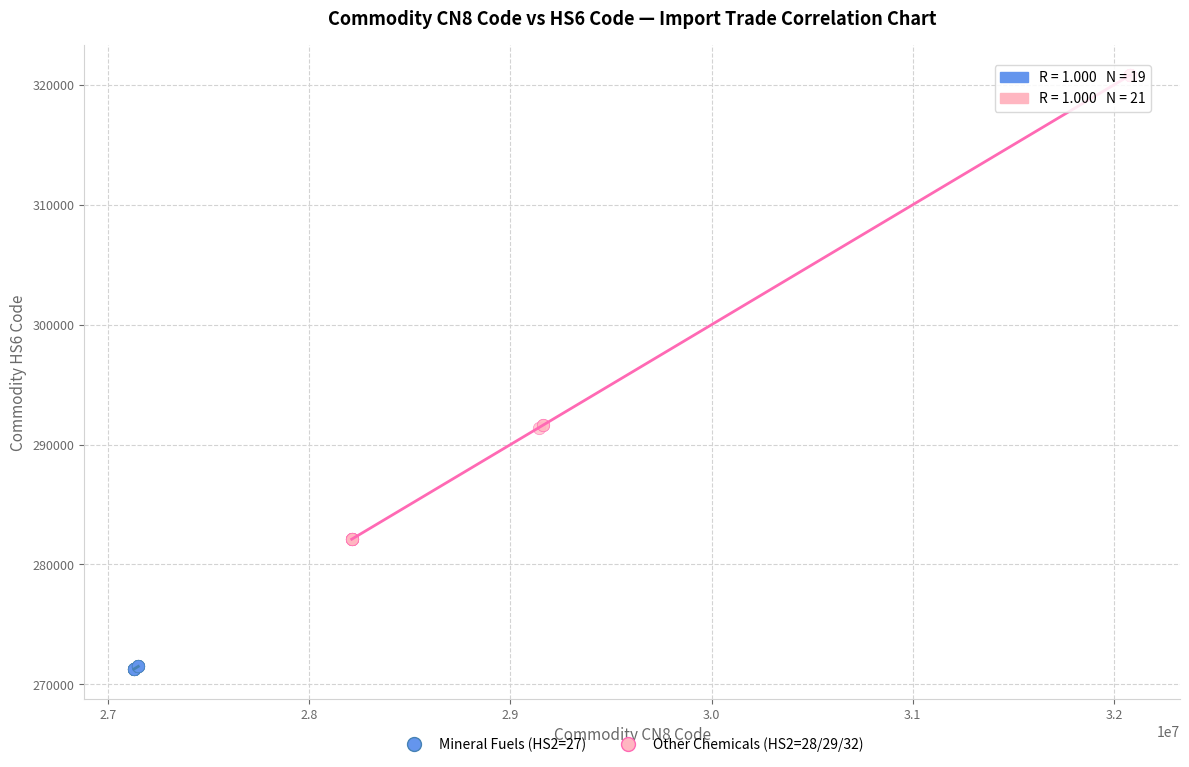

Which series contains the highest Y value?

Other Chemicals (HS2=28/29/32)